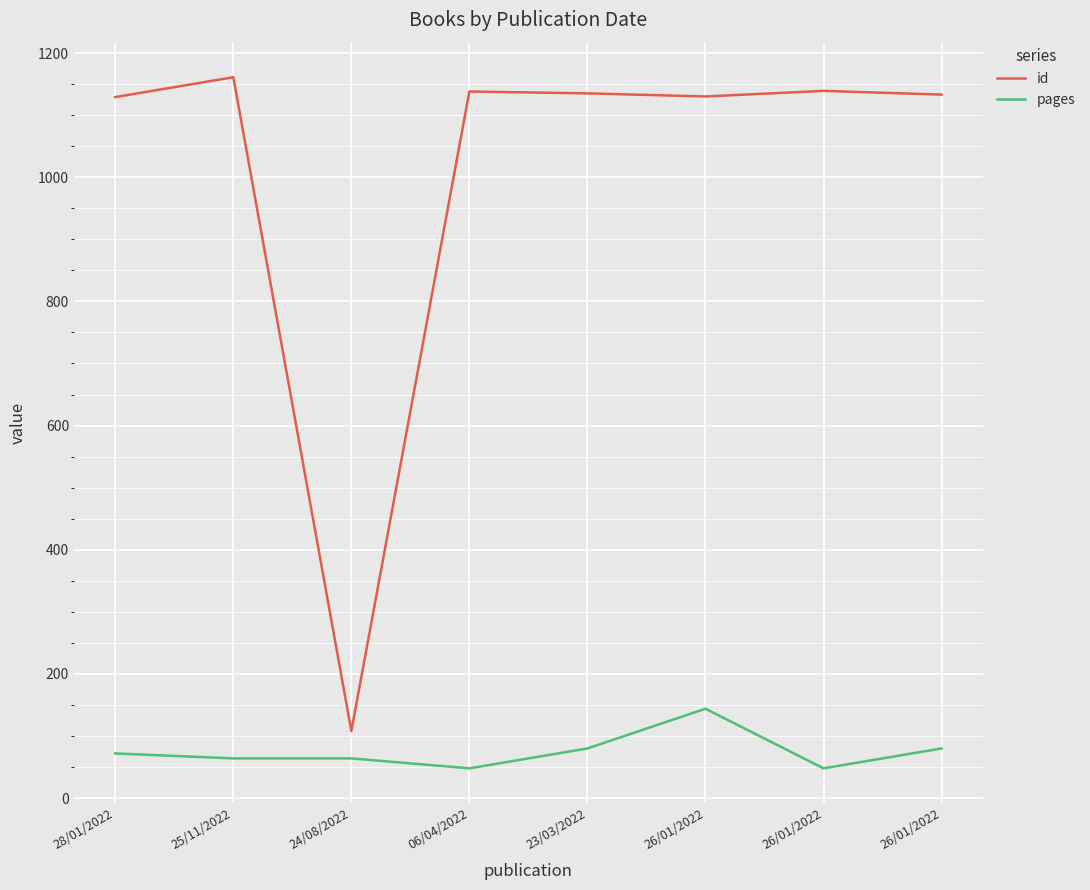

List the labels in order of id value, smallest first.

24/08/2022, 28/01/2022, 26/01/2022, 26/01/2022, 23/03/2022, 06/04/2022, 26/01/2022, 25/11/2022